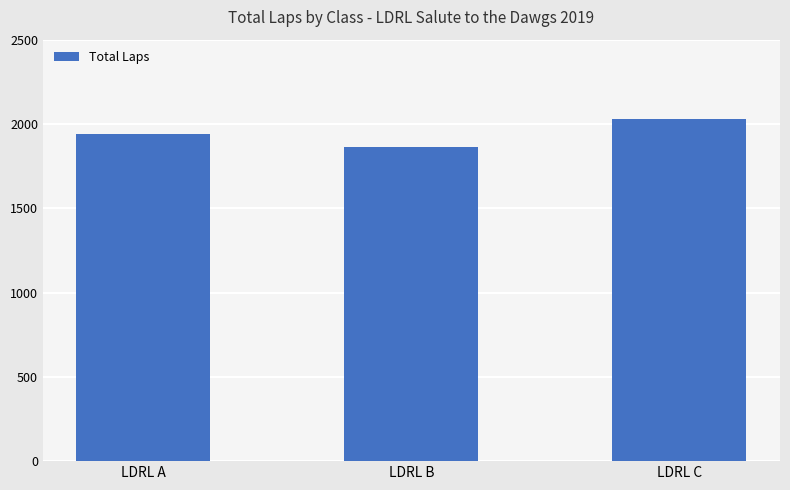

What is the average value?

1945